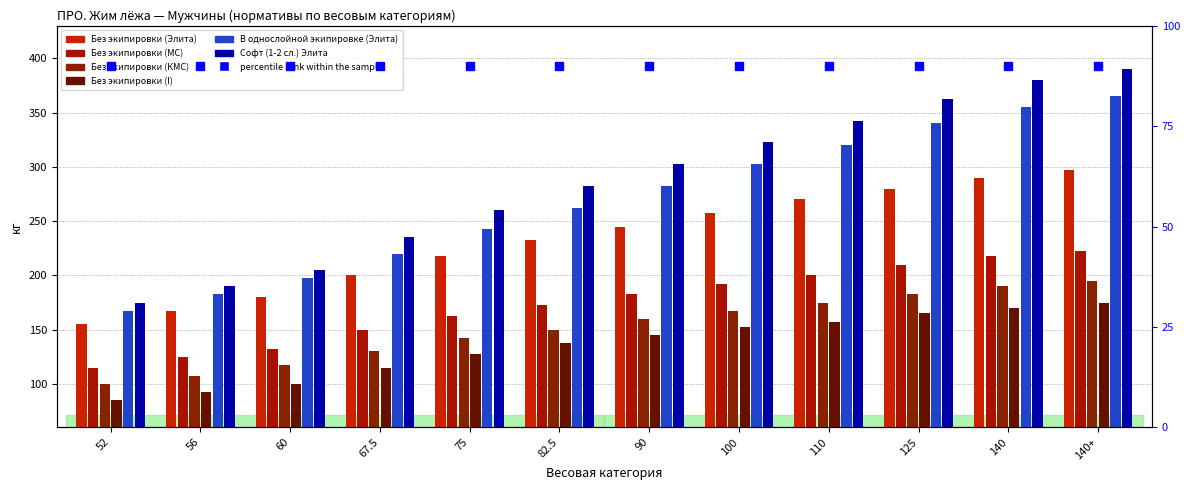

Is the value of Без экипировки (I) at 110 greater than the value of В однослойной экипировке (Элита) at 90?

No